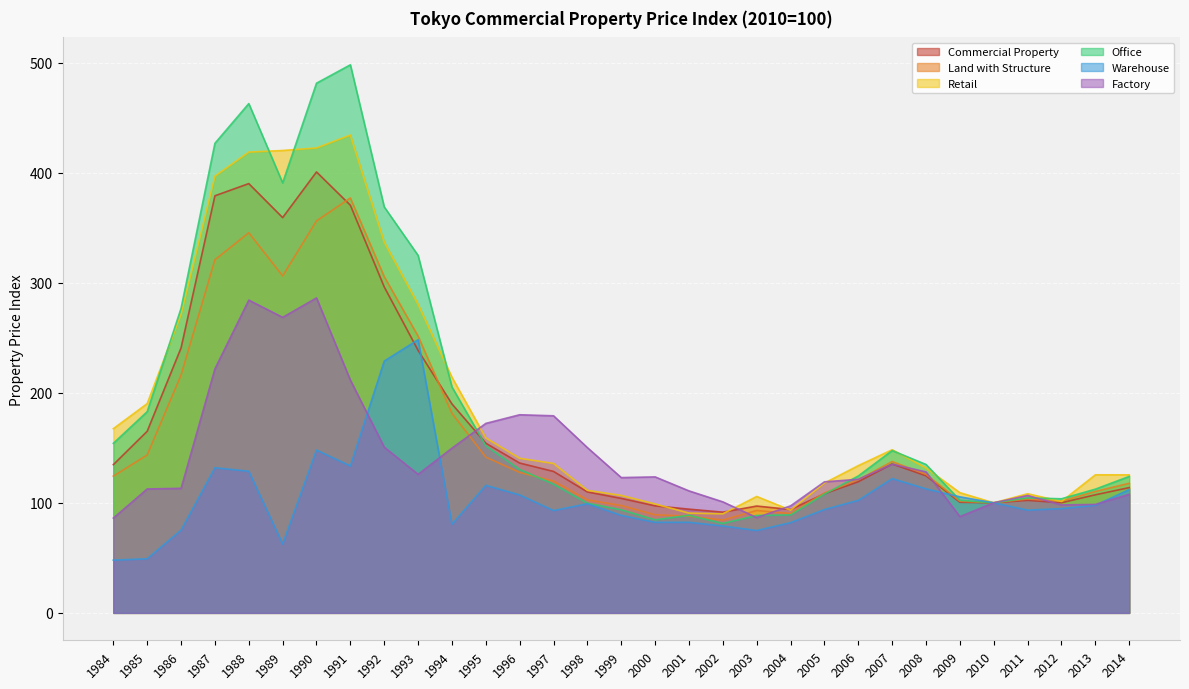

What is the value of the Land with Structure point at the 22nd from the left?

108.9